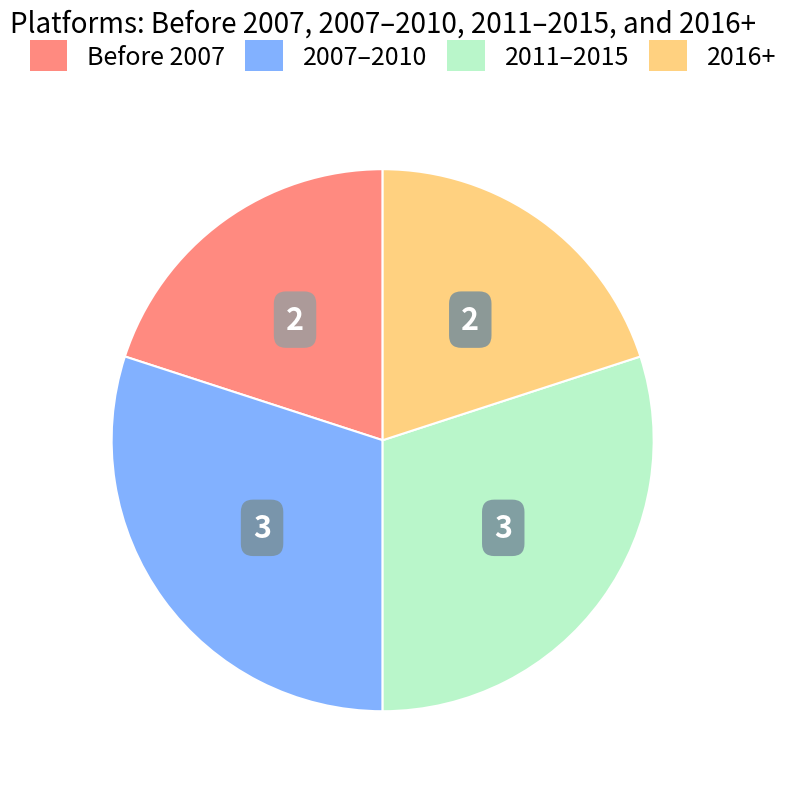

Does any single category account for the majority?

No